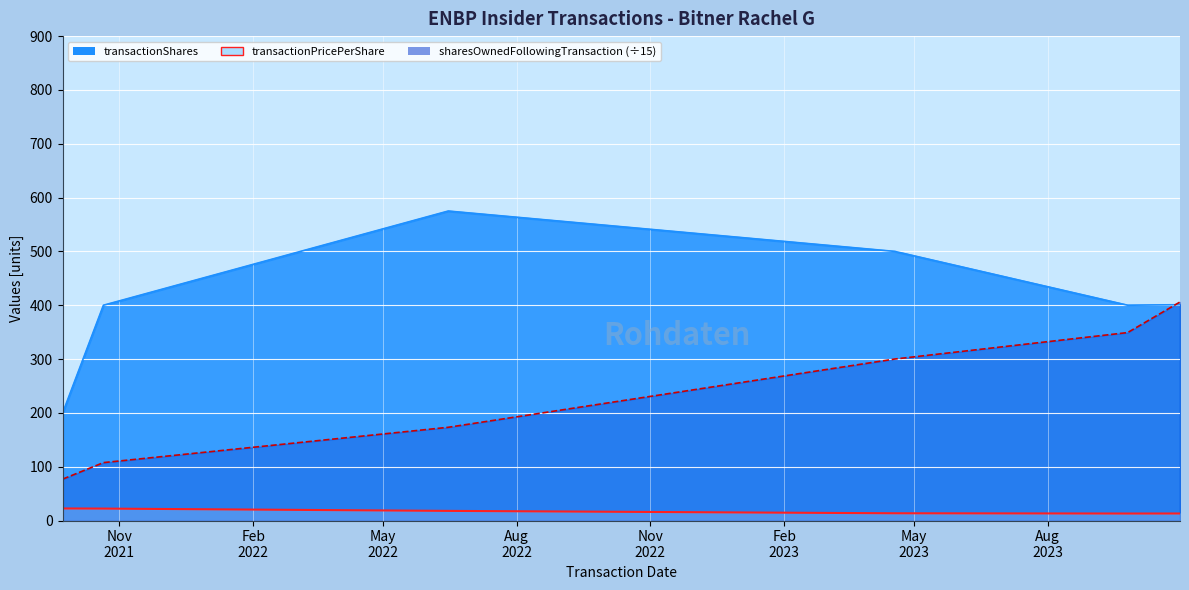

Where does the transactionShares series first go above 401?

2022-06-15